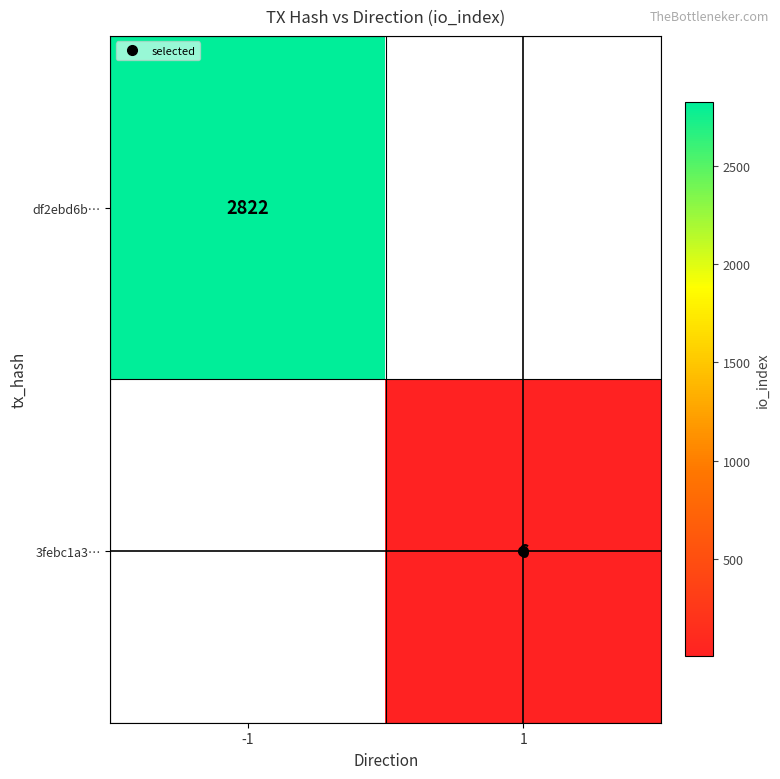

Which category has the lowest value across all series?

1